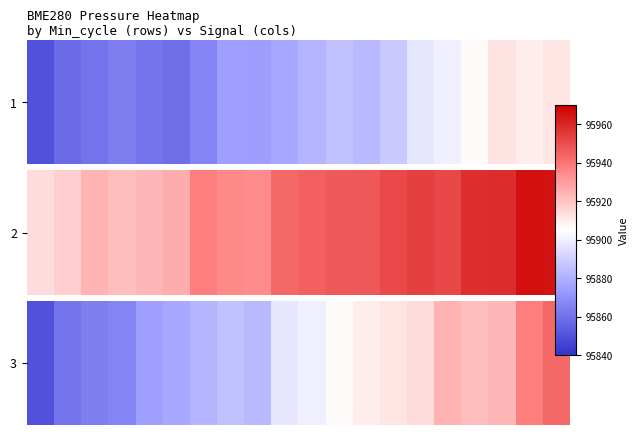

What is the change in value from 11 to 15?

+17.5